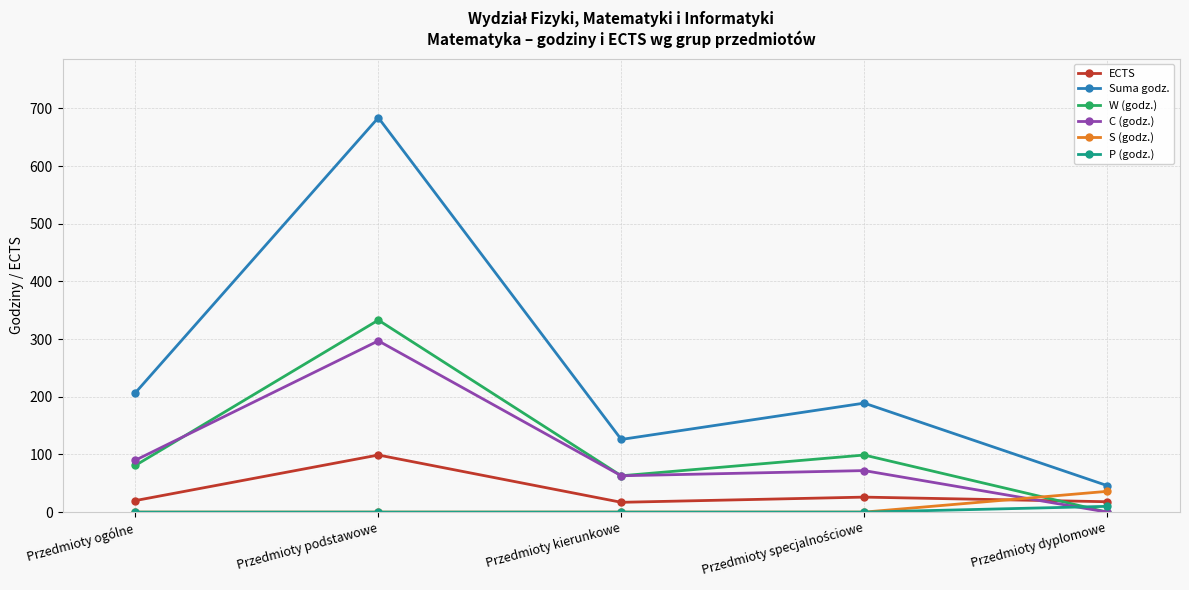

At how many categories does at least one series exceed 301?

1